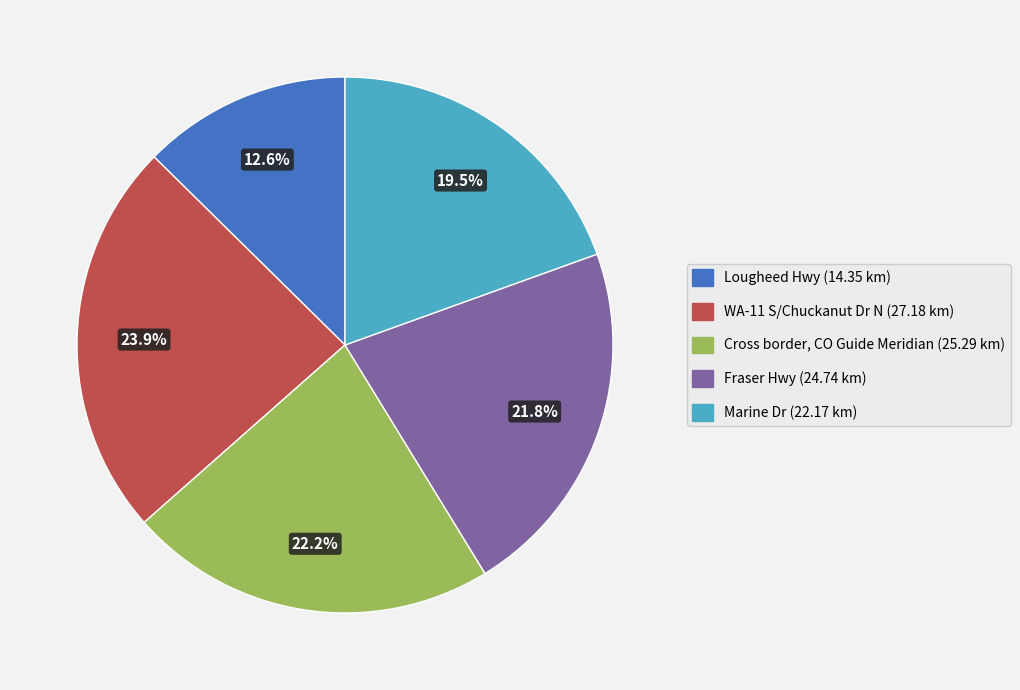

Rank the categories by value from highest to lowest.

WA-11 S/Chuckanut Dr N, Cross border, CO Guide Meridian, Fraser Hwy, Marine Dr, Lougheed Hwy